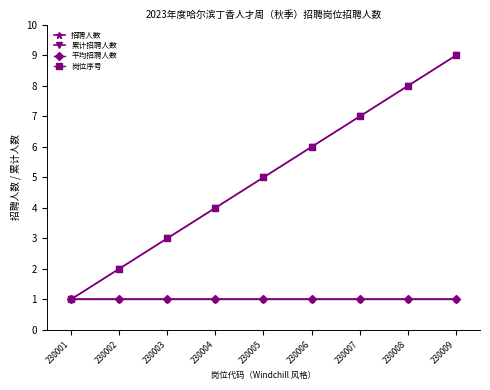

Is this an area chart (filled region under the line)?

No